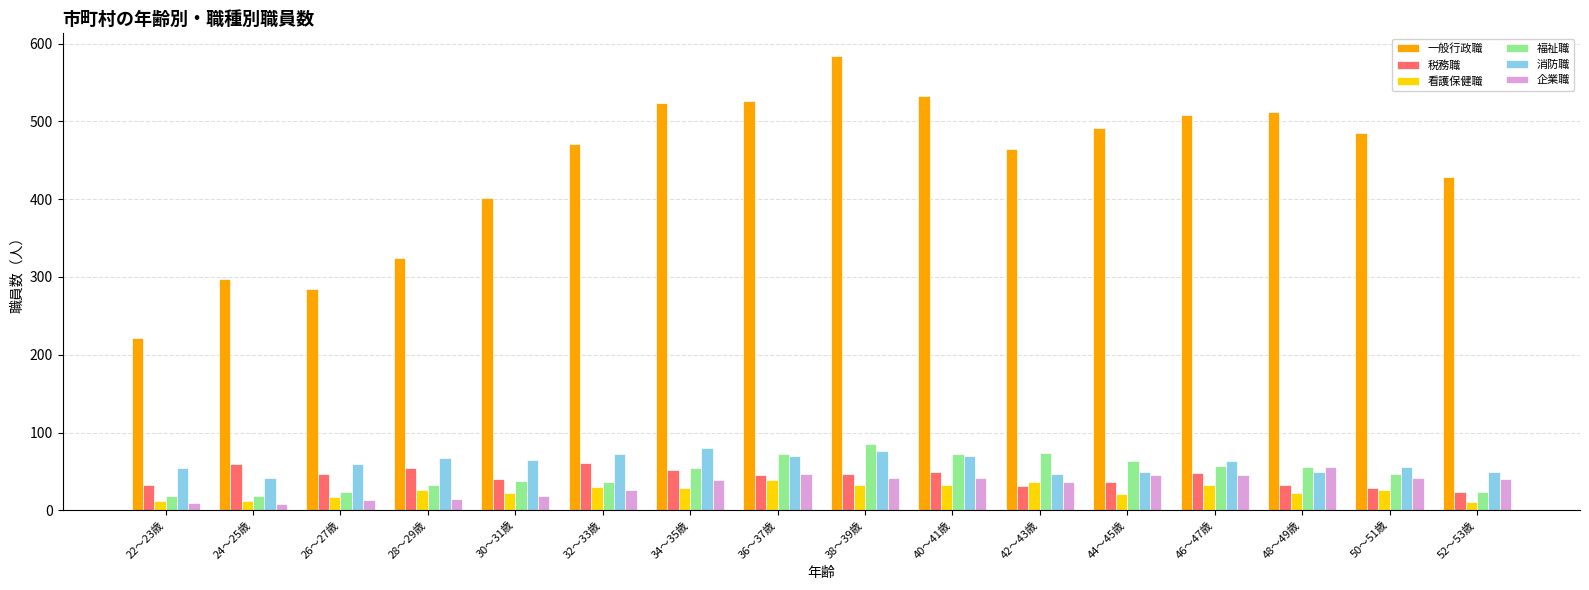

Which series has the widest spread of values?

一般行政職